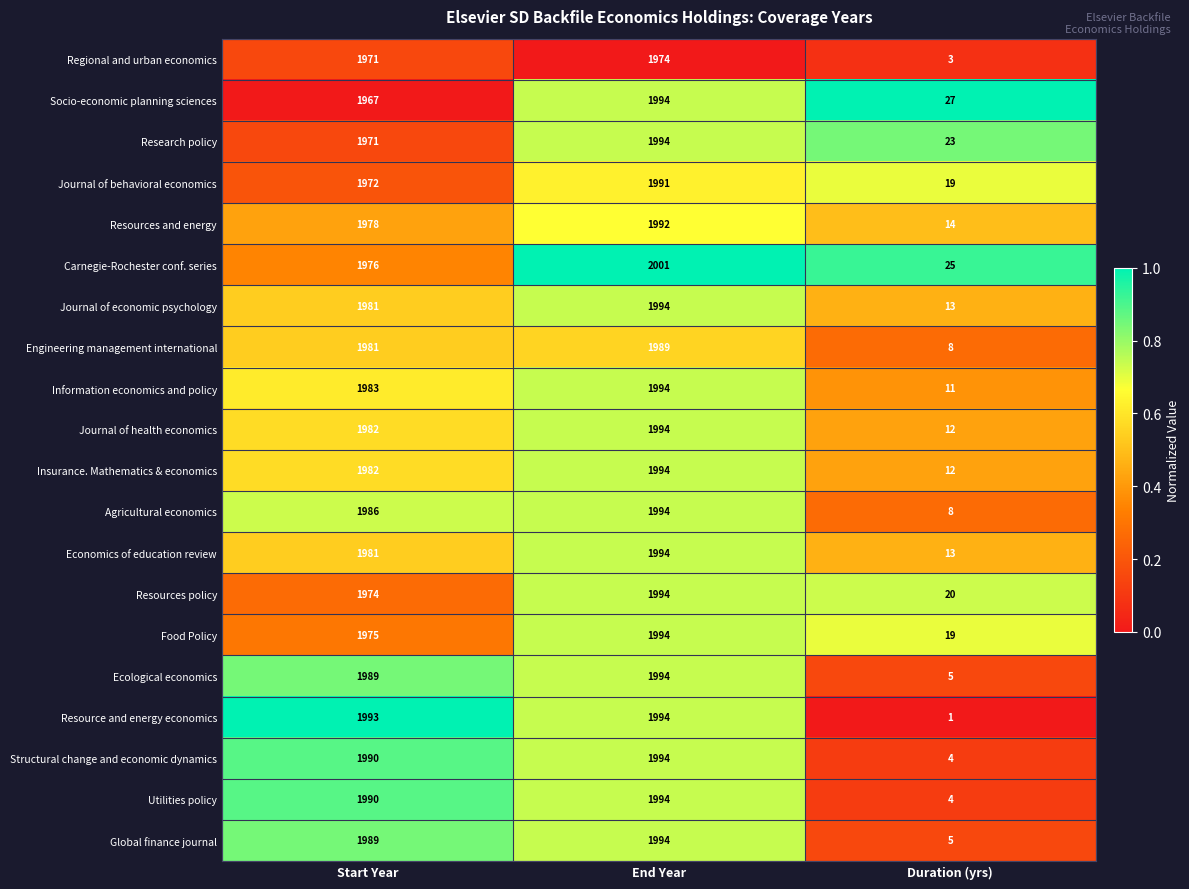

At which label does Utilities policy reach its peak?

End Year